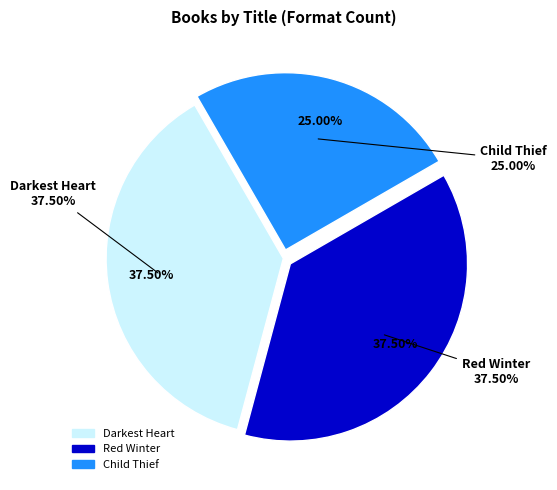

To the nearest percent, what percentage of the pie is Child Thief?

25%